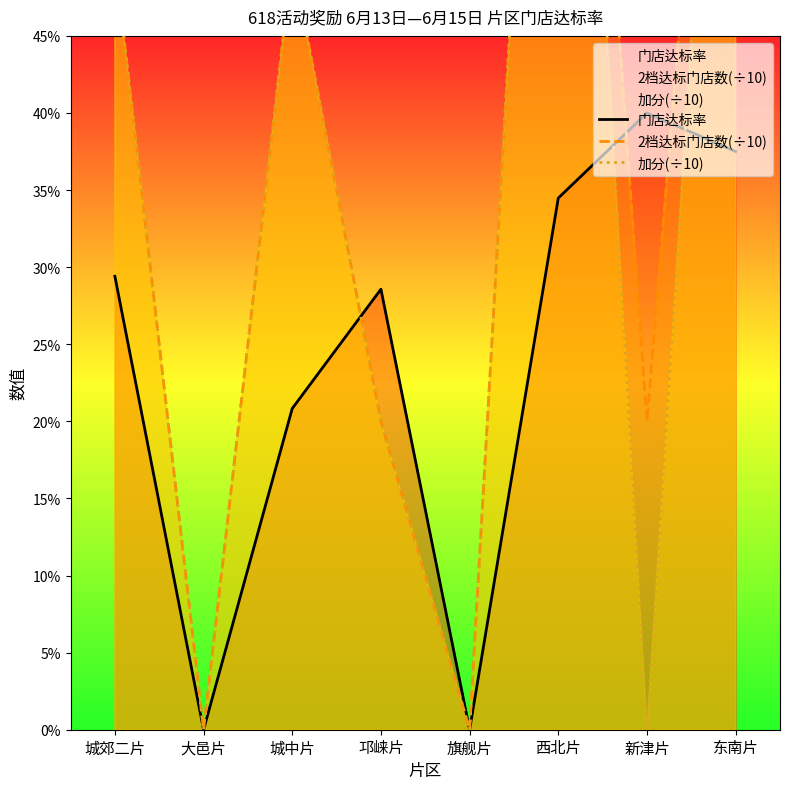

What is the sum of the 加分(÷10) values at 大邑片 and 城中片?

0.5